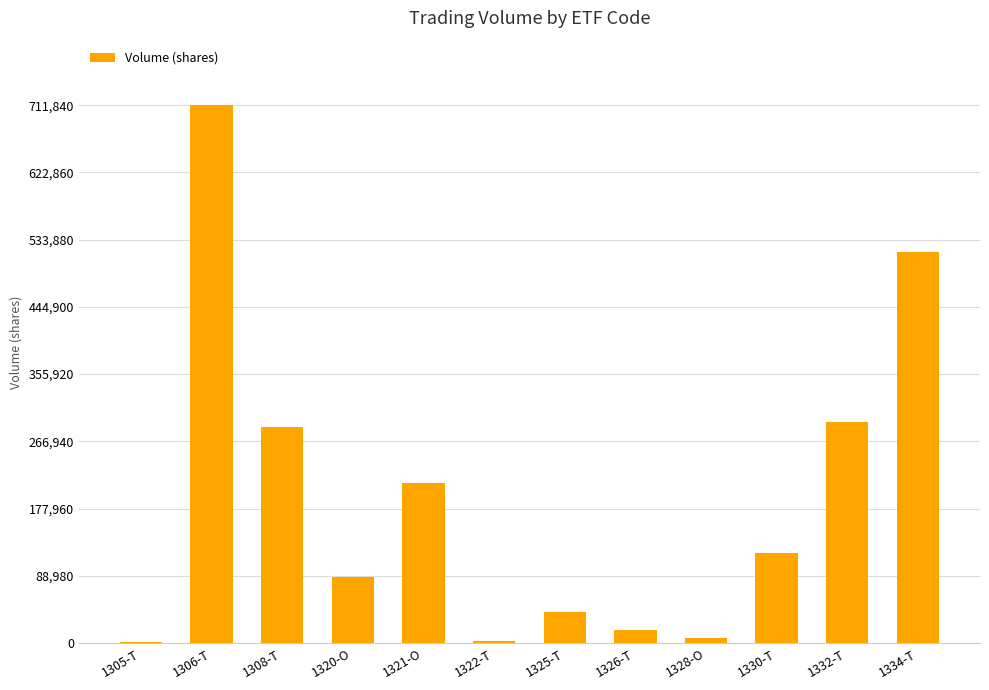

The value at 1332-T is 395982. True or false?

False